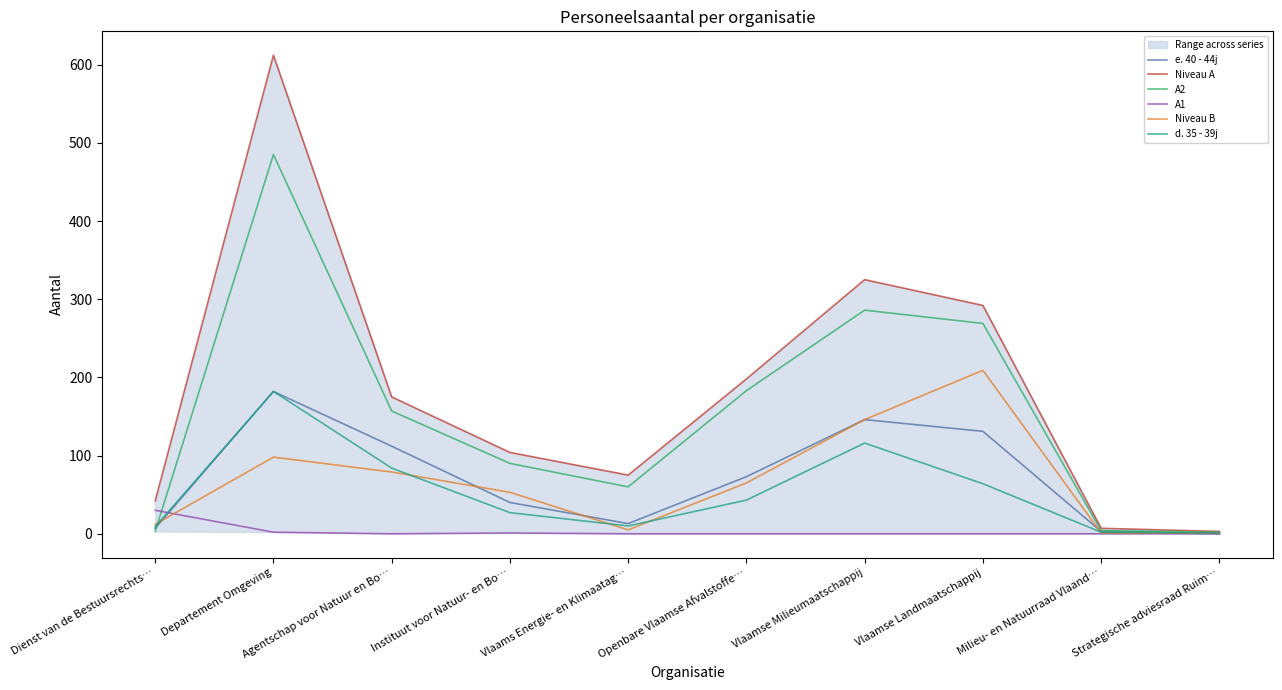

The value of e. 40 - 44j at Departement Omgeving is 182. True or false?

True